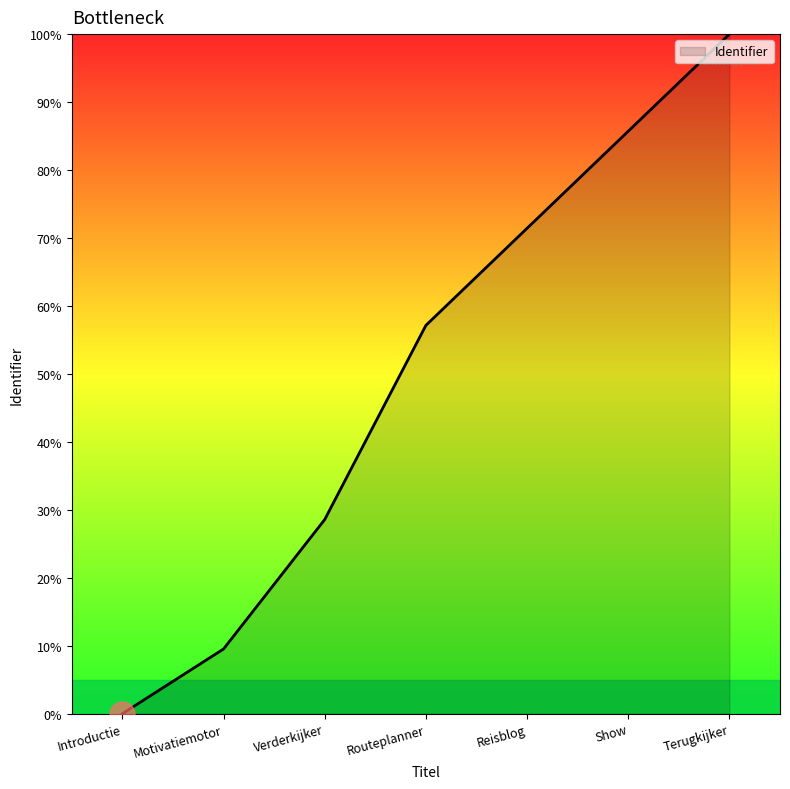

Is it true that the value at Routeplanner is 57.1?

True